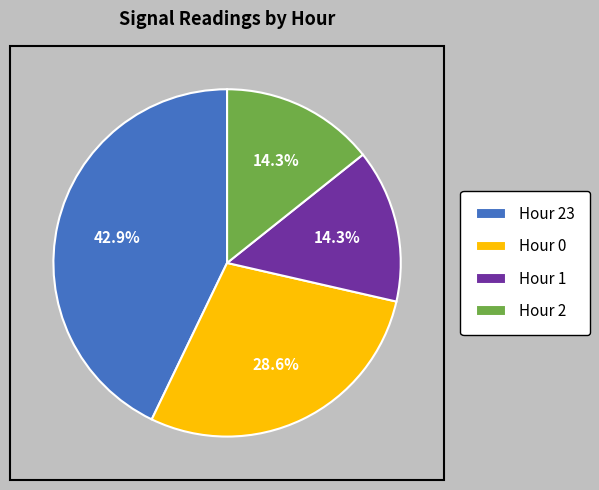

Which slice is the largest?

Hour 23